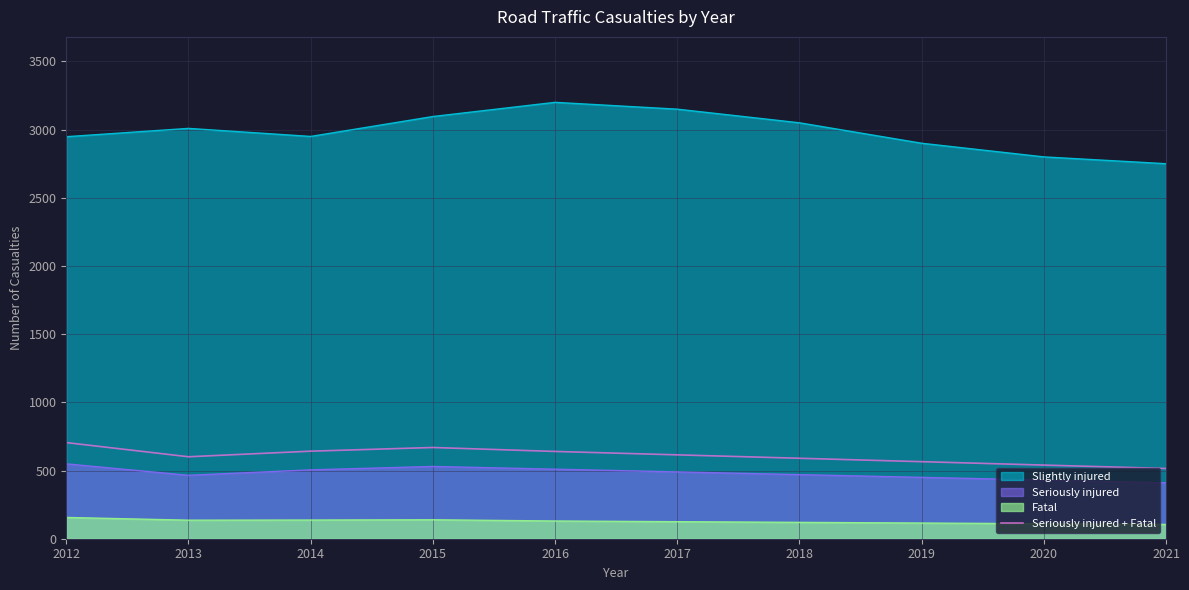

Read the value at 2016, to the nearest 10.

640